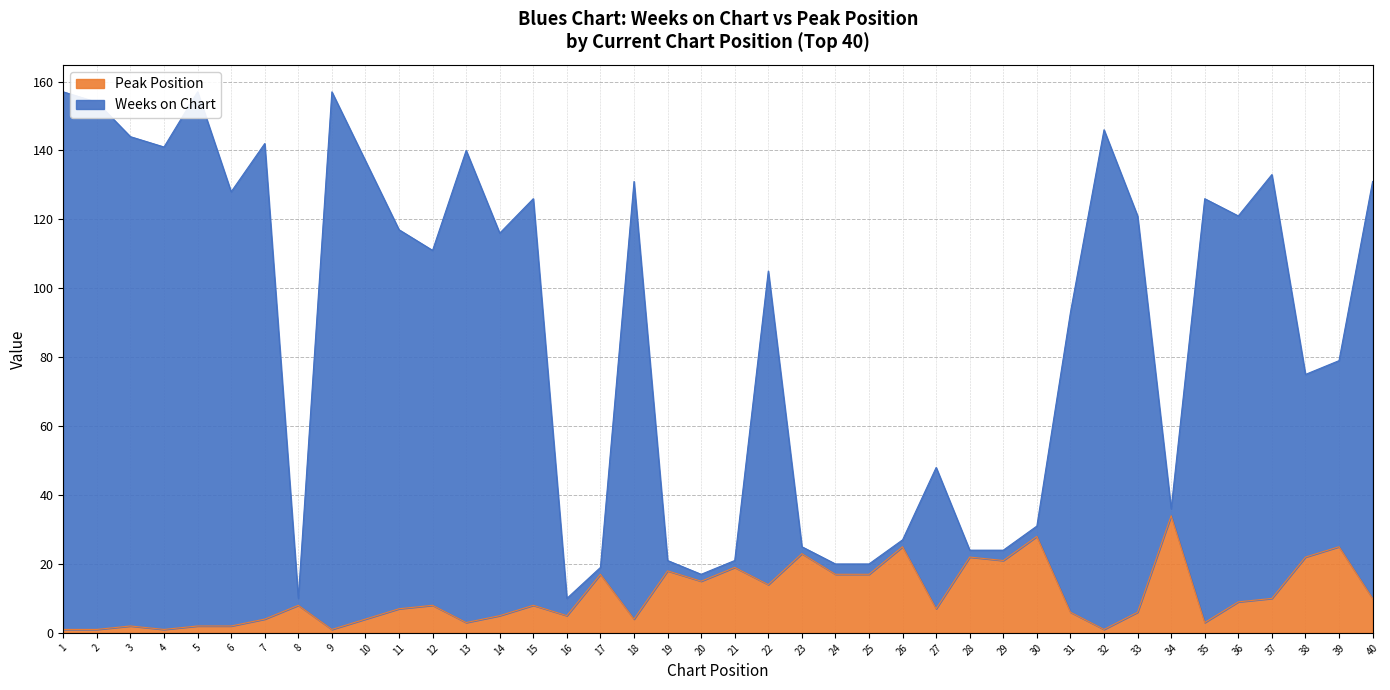

Reading left to right, list all the values displayed in this chart.

Weeks on Chart: 157	154	144	141	157	128	142	10	157	137	117	111	140	116	126	10	19	131	21	17	21	105	25	20	20	27	48	24	24	31	93	146	121	36	126	121	133	75	79	131
Peak Position: 1	1	2	1	2	2	4	8	1	4	7	8	3	5	8	5	17	4	18	15	19	14	23	17	17	25	7	22	21	28	6	1	6	34	3	9	10	22	25	10